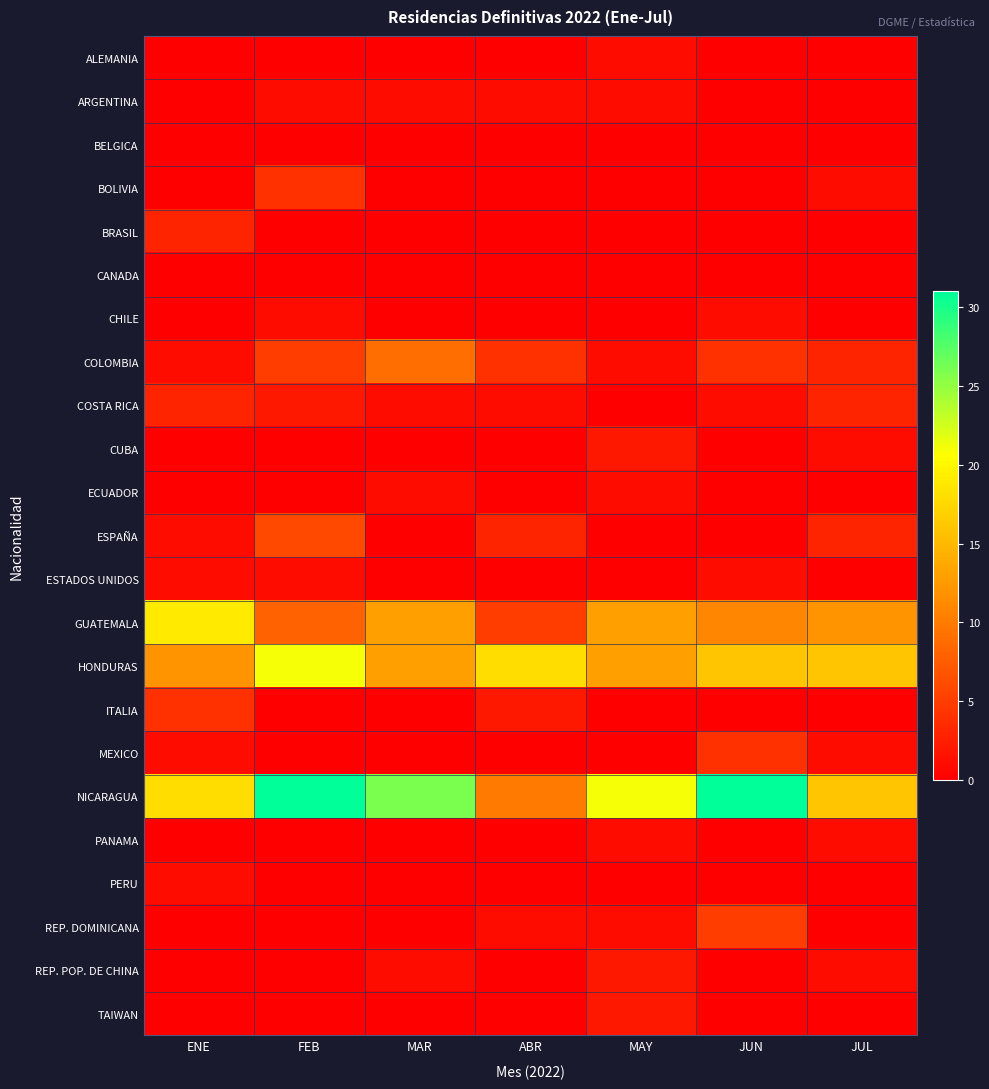

Which has a higher value, MAR or FEB?

MAR